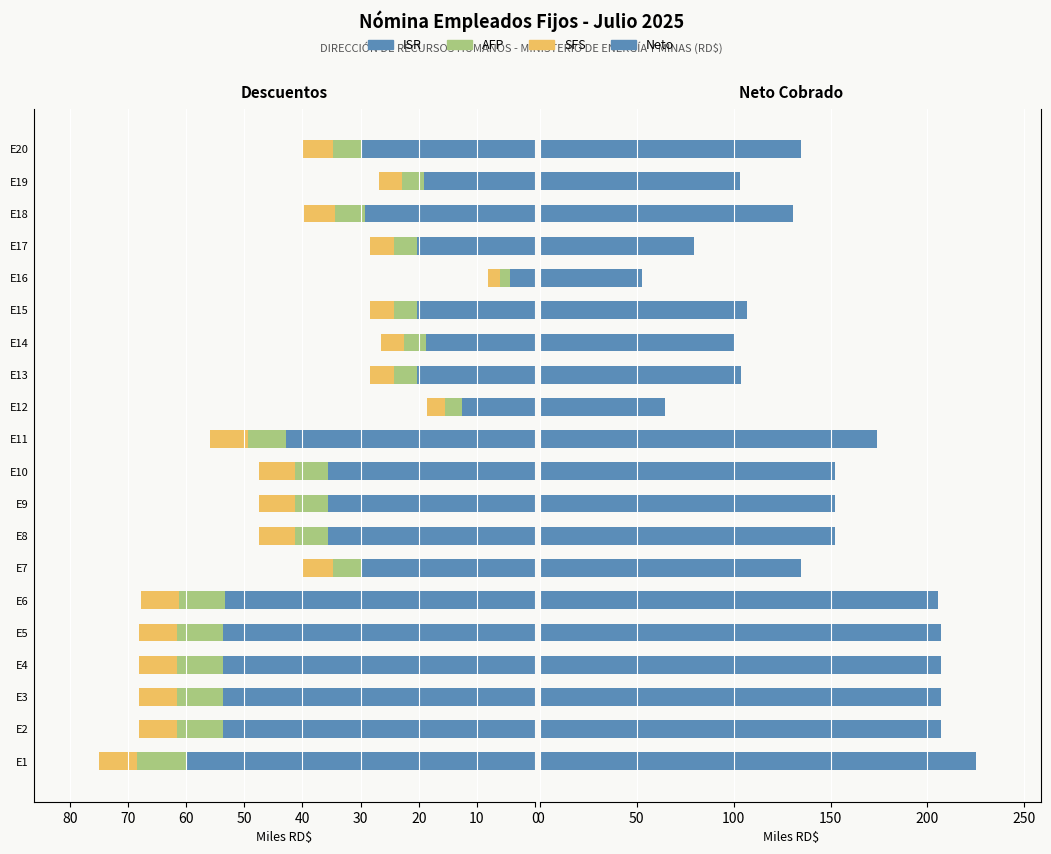

How many groups of bars are there?

20